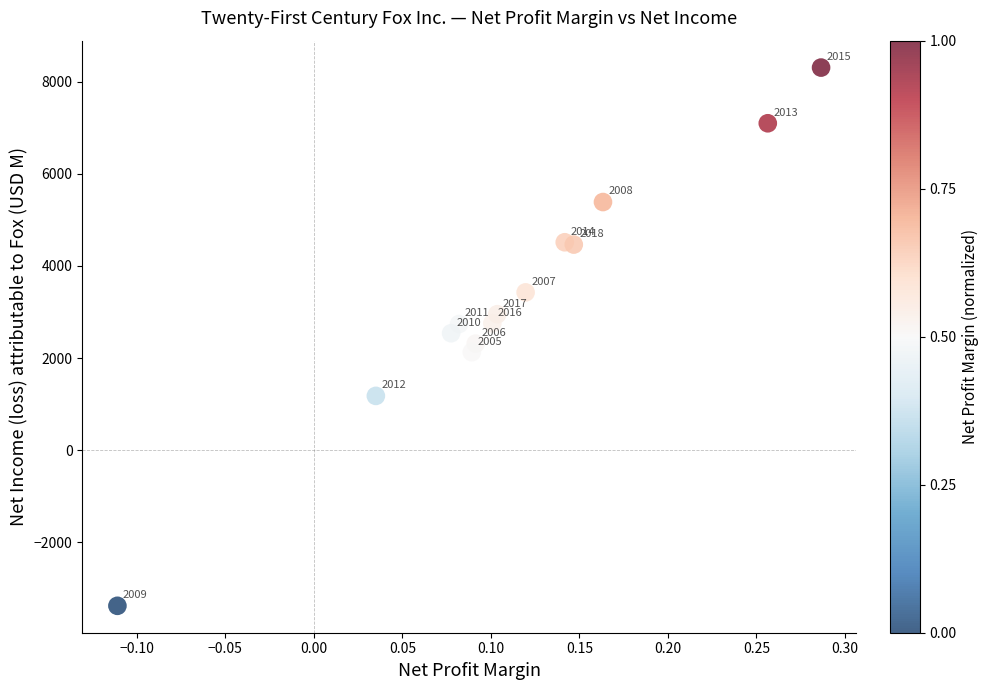

What Y value in the scatter plot is closest to 2464?

2539